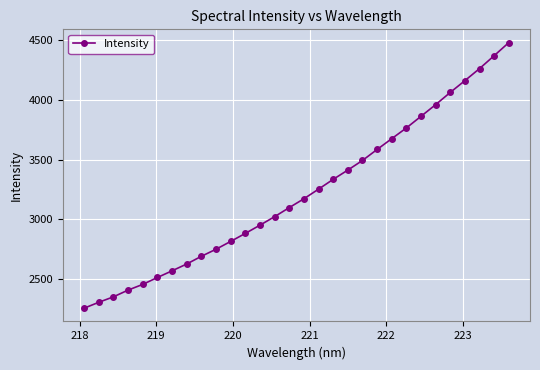

What is the value of the 22nd point from the left?

3674.9